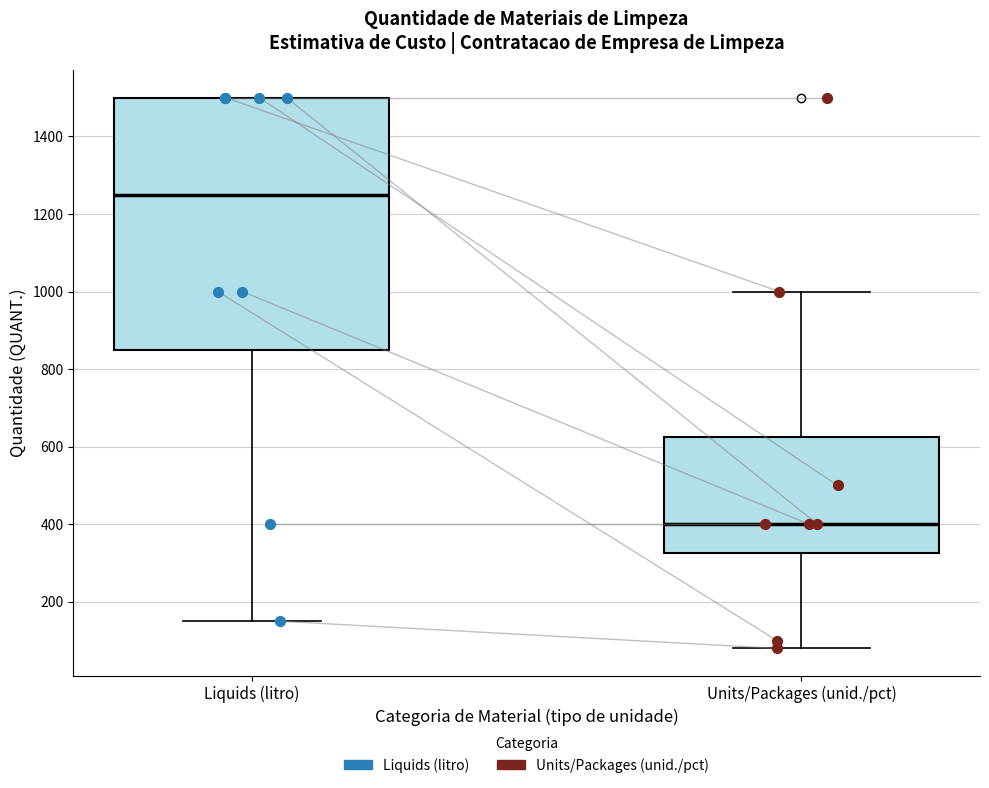

Where does the median line of the box for Liquids (litro) sit on the y-axis? The values are not printed on the chart, so give them approximately, as read against the axis.

1260